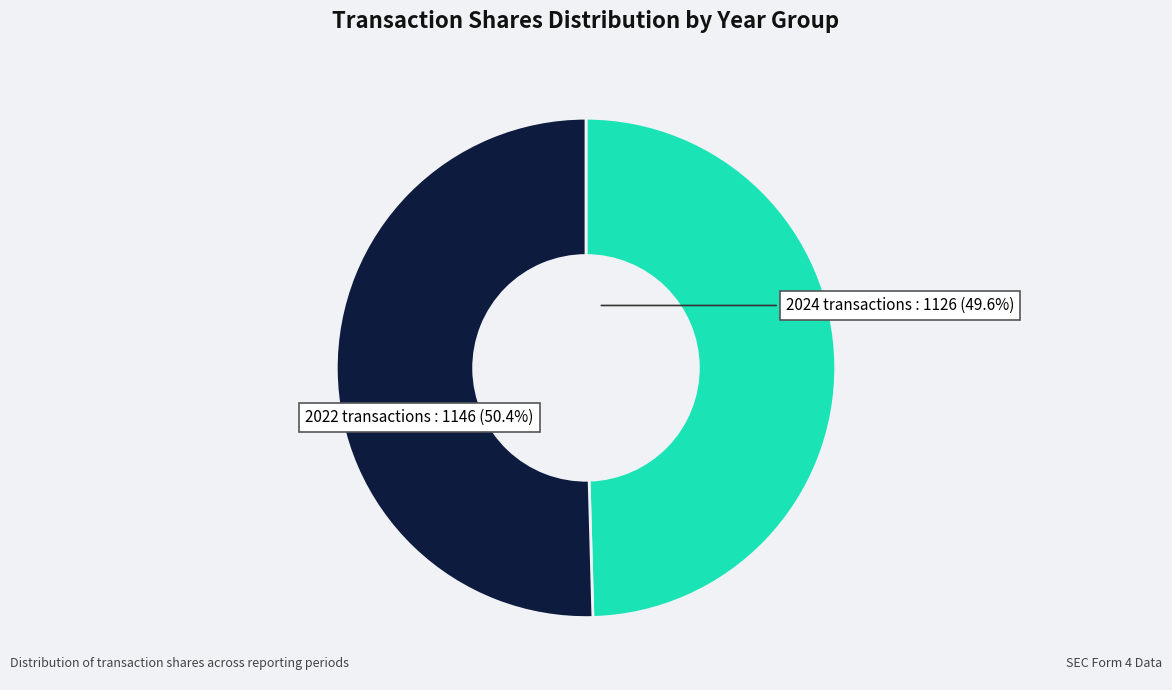

Approximately how many times larger is the value at 2022 transactions compared to 2024 transactions?

1.0